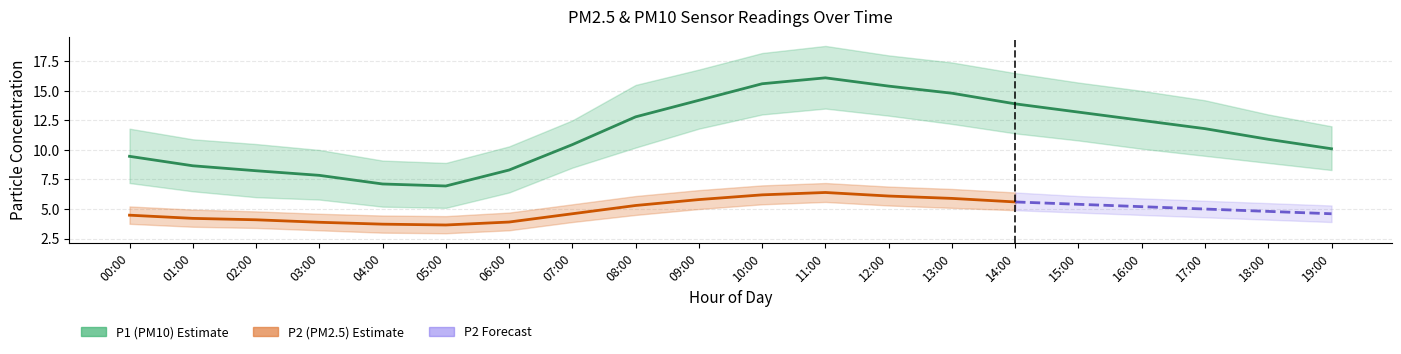

Reading left to right, list all the values displayed in this chart.

P1: 00:00=9.5	01:00=8.7	02:00=8.2	03:00=7.8	04:00=7.1	05:00=7.0	06:00=8.3	07:00=10.4	08:00=12.8	09:00=14.2	10:00=15.6	11:00=16.1	12:00=15.4	13:00=14.8	14:00=13.9	15:00=13.2	16:00=12.5	17:00=11.8	18:00=10.9	19:00=10.1
P1_lo: 00:00=7.2	01:00=6.5	02:00=6.0	03:00=5.8	04:00=5.2	05:00=5.1	06:00=6.4	07:00=8.5	08:00=10.2	09:00=11.8	10:00=13.0	11:00=13.5	12:00=12.9	13:00=12.2	14:00=11.4	15:00=10.8	16:00=10.1	17:00=9.5	18:00=8.9	19:00=8.3
P1_hi: 00:00=11.8	01:00=10.9	02:00=10.5	03:00=10.0	04:00=9.1	05:00=8.9	06:00=10.3	07:00=12.5	08:00=15.5	09:00=16.8	10:00=18.2	11:00=18.8	12:00=18.0	13:00=17.4	14:00=16.5	15:00=15.7	16:00=15.0	17:00=14.2	18:00=13.0	19:00=12.0
P2: 00:00=4.5	01:00=4.2	02:00=4.1	03:00=3.9	04:00=3.7	05:00=3.6	06:00=3.9	07:00=4.6	08:00=5.3	09:00=5.8	10:00=6.2	11:00=6.4	12:00=6.1	13:00=5.9	14:00=5.6	15:00=5.4	16:00=5.2	17:00=5.0	18:00=4.8	19:00=4.6
P2_lo: 00:00=3.8	01:00=3.5	02:00=3.4	03:00=3.2	04:00=3.0	05:00=3.0	06:00=3.2	07:00=3.9	08:00=4.5	09:00=5.0	10:00=5.4	11:00=5.6	12:00=5.3	13:00=5.1	14:00=4.9	15:00=4.7	16:00=4.5	17:00=4.3	18:00=4.1	19:00=3.9
P2_hi: 00:00=5.2	01:00=5.0	02:00=4.8	03:00=4.6	04:00=4.5	05:00=4.4	06:00=4.7	07:00=5.4	08:00=6.1	09:00=6.6	10:00=7.0	11:00=7.2	12:00=6.9	13:00=6.7	14:00=6.4	15:00=6.1	16:00=5.9	17:00=5.7	18:00=5.5	19:00=5.3